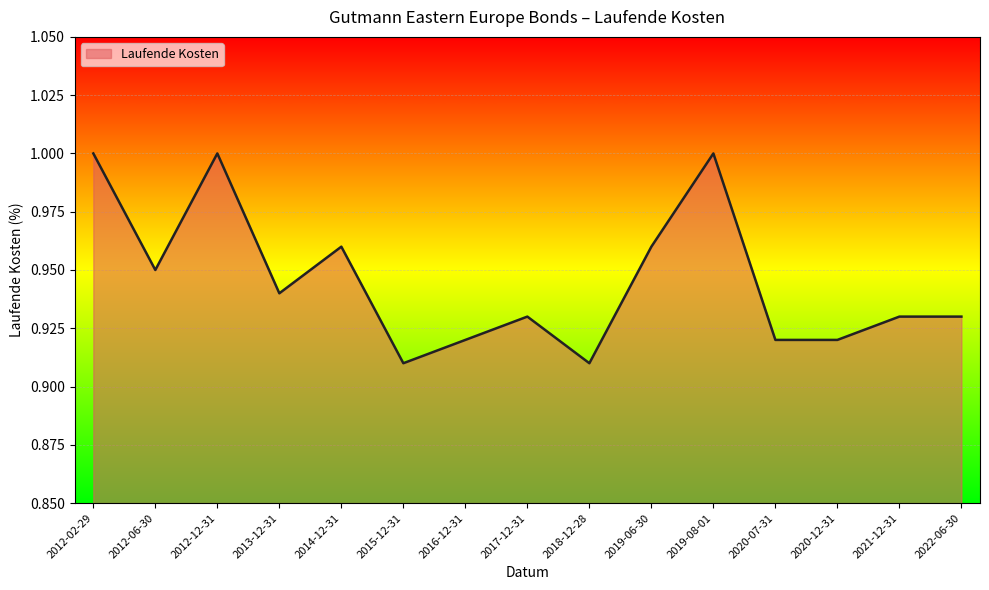

Does the chart have visible grid lines?

Yes